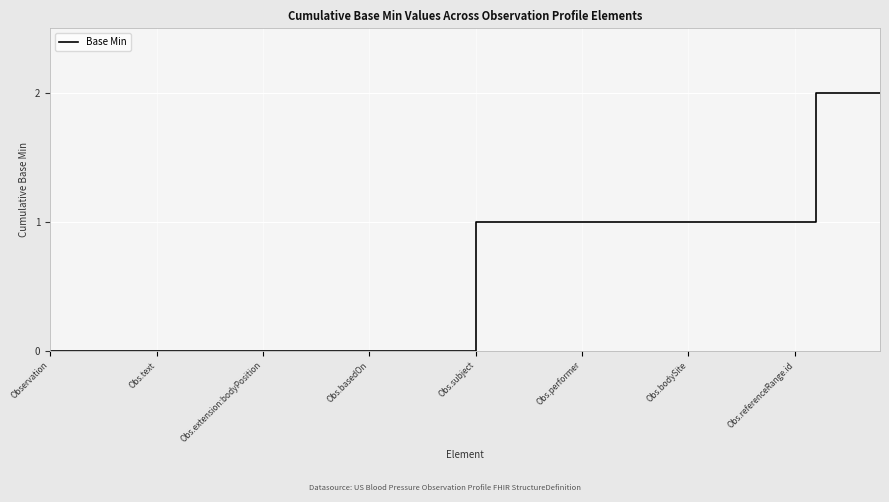

What is the label of the 6th point from the left?

Obs.text